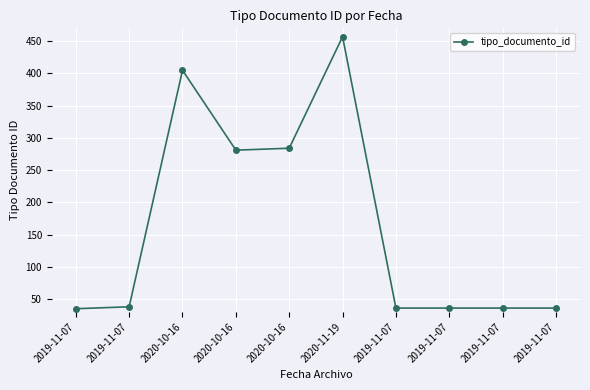

True or false: the data shows 171 at 2020-10-16.

False